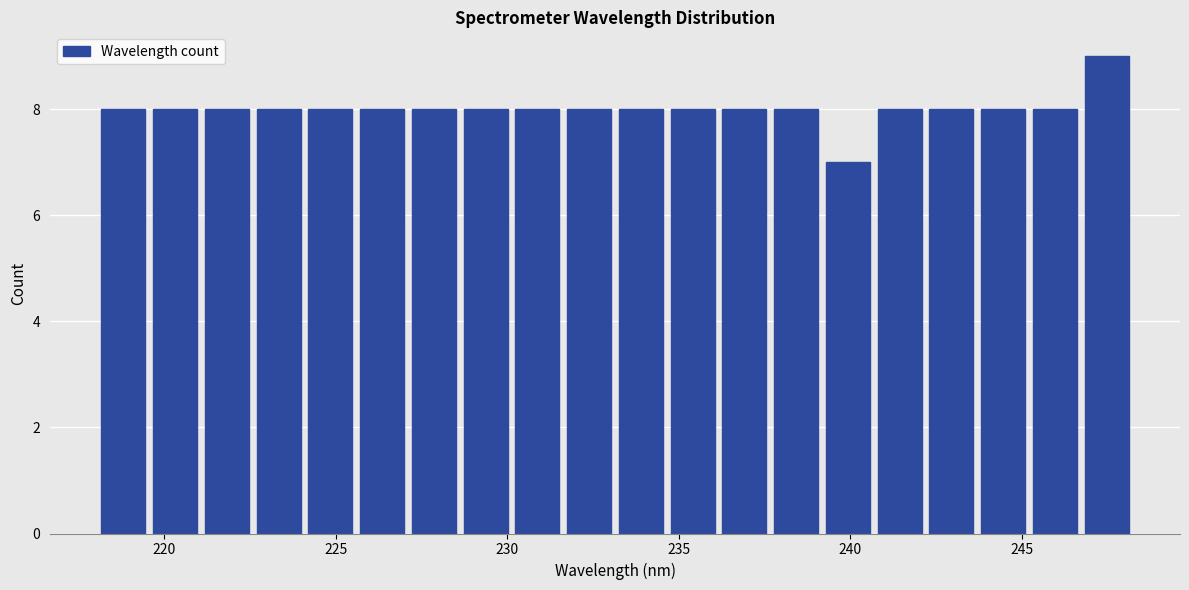

Read against the x-axis, roughly where is the centre of the tallest bar?

247.5